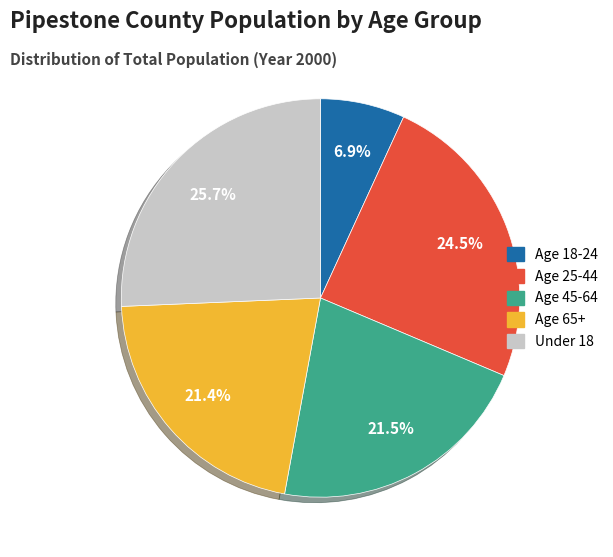

Which has a higher value, Age 45-64 or Under 18?

Under 18